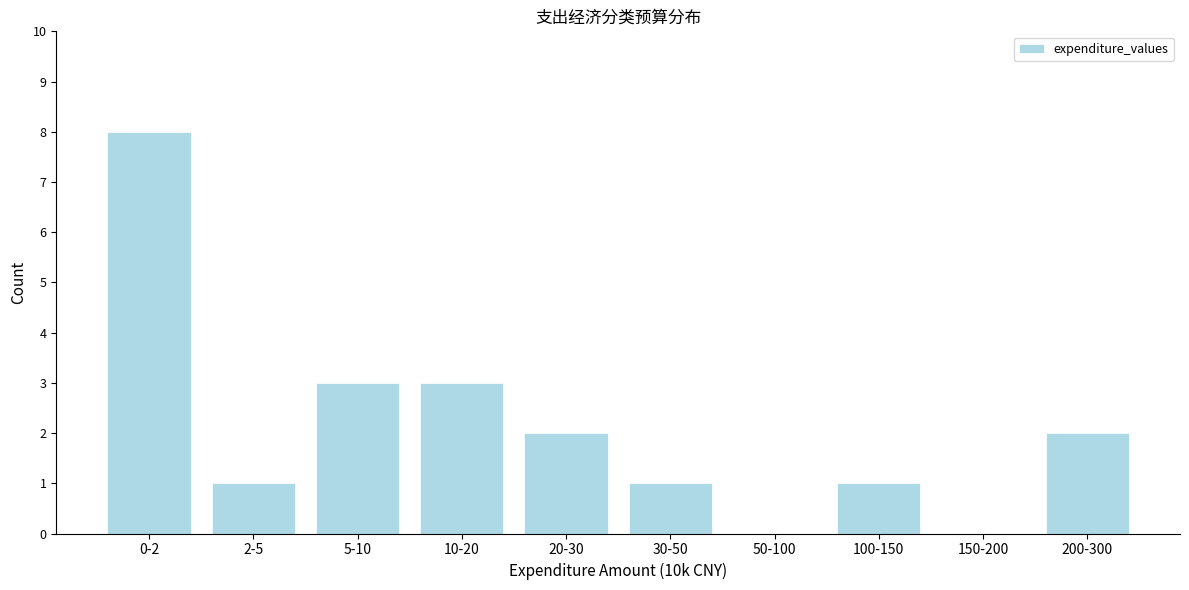

Reading left to right, transcribe all the data shown in this chart.

0-2=8	2-5=1	5-10=3	10-20=3	20-30=2	30-50=1	50-100=0	100-150=1	150-200=0	200-300=2